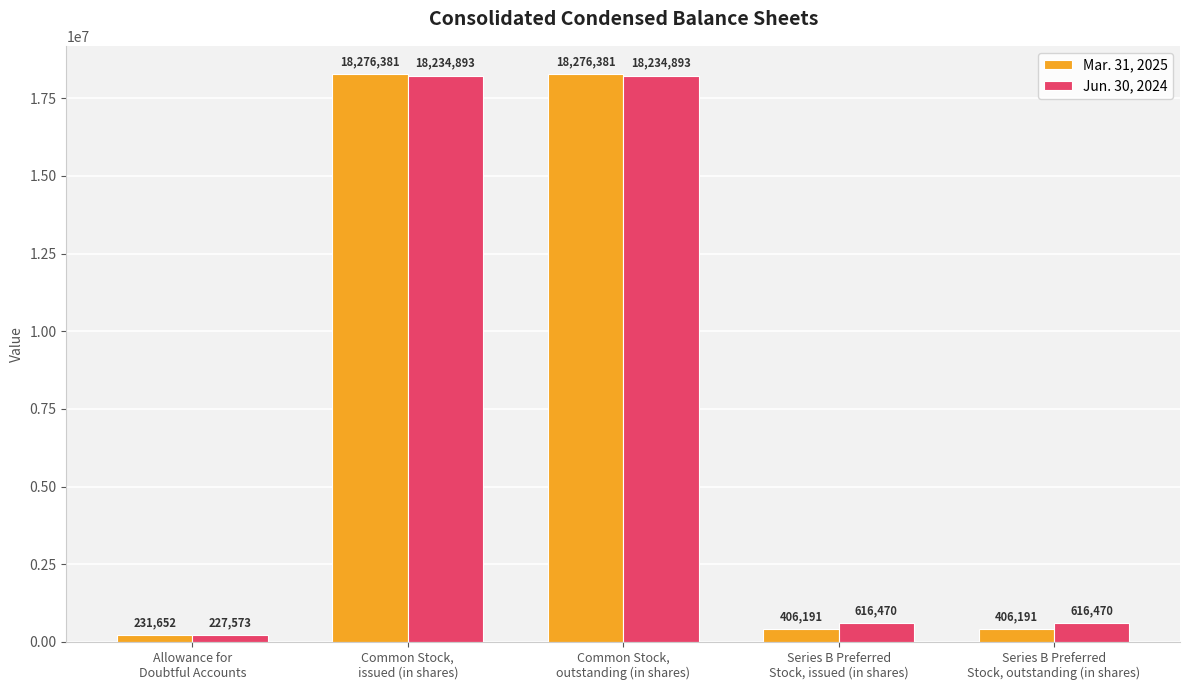

What is the sum of all Jun. 30, 2024 values?

37930299